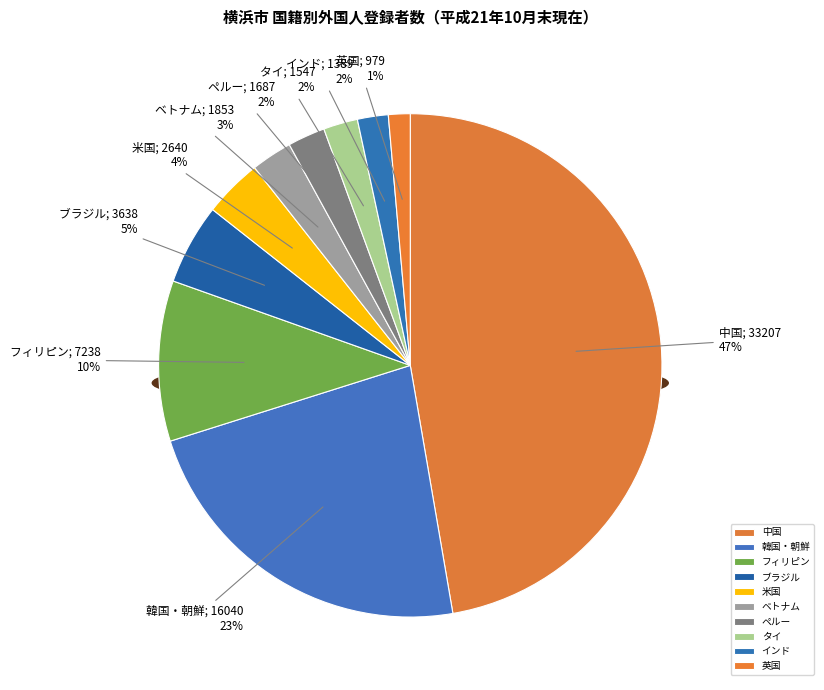

Is it true that ペルー is 1% of the pie?

False